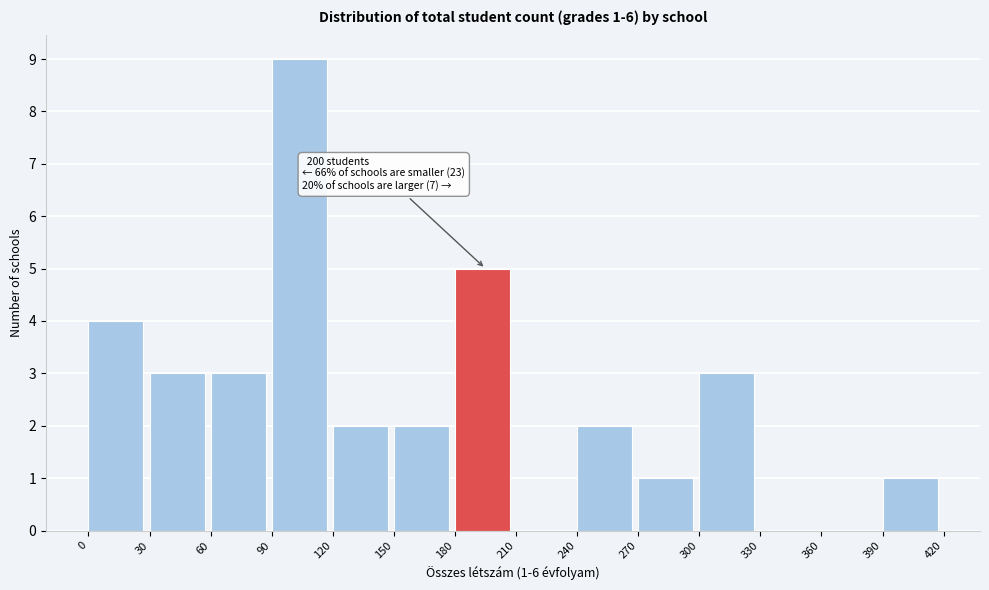

Over which range of the x-axis is the bar tallest?

90 to 120